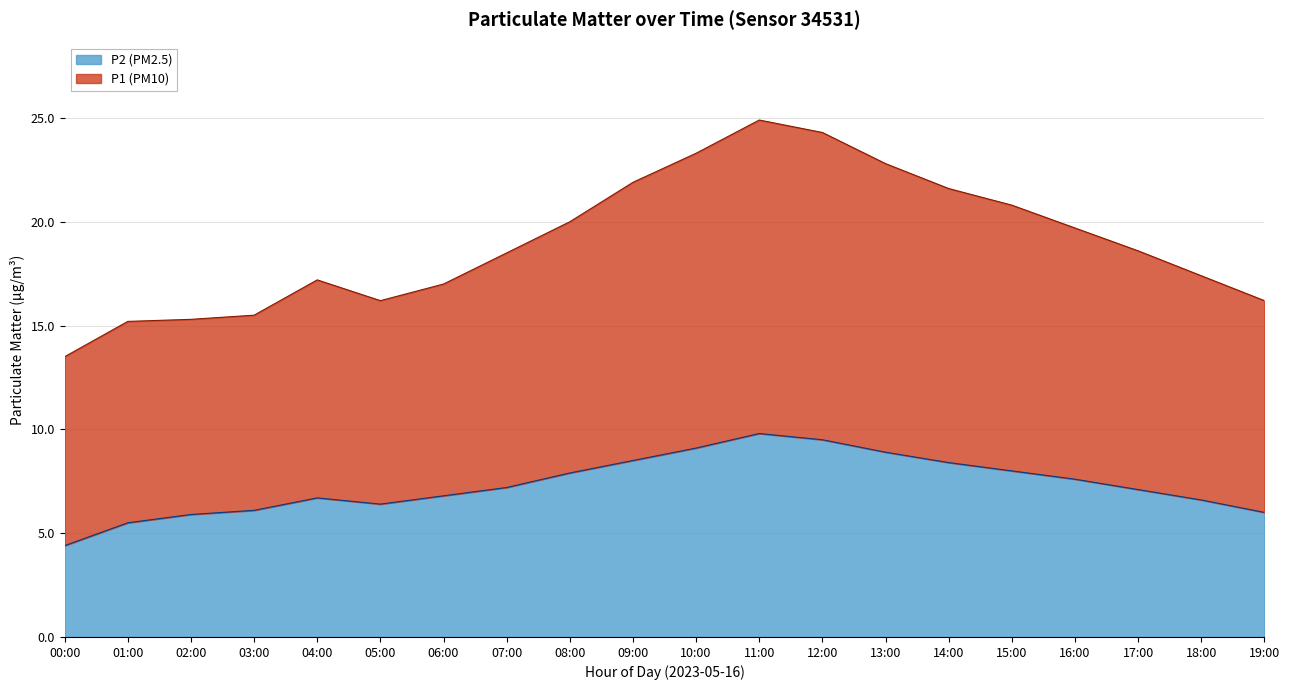

What is the value of the P1 point at the 10th from the left?

21.9